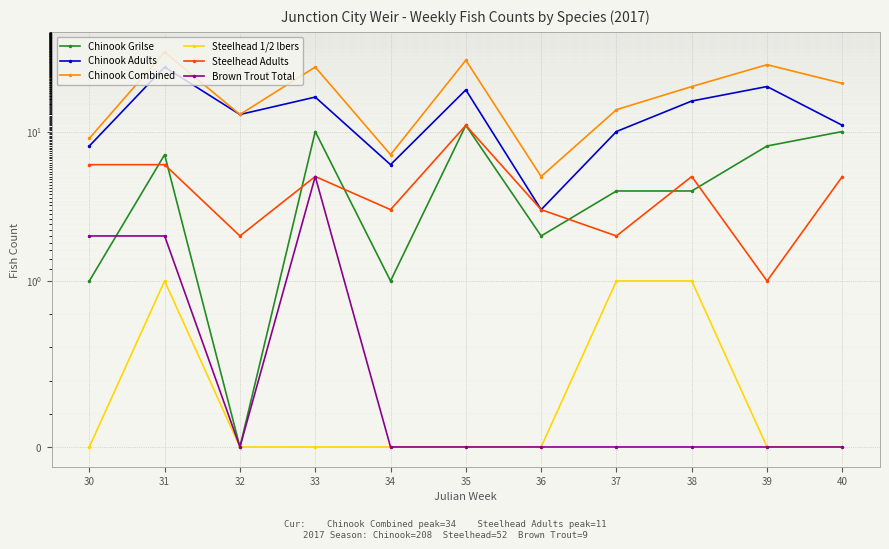

Reading right to left, what are all the values shown in this chart?

Chinook Grilse: 40=10	39=8	38=4	37=4	36=2	35=11	34=1	33=10	32=0	31=7	30=1
Chinook Adults: 40=11	39=20	38=16	37=10	36=3	35=19	34=6	33=17	32=13	31=27	30=8
Chinook Combined: 40=21	39=28	38=20	37=14	36=5	35=30	34=7	33=27	32=13	31=34	30=9
Steelhead 1/2 lbers: 40=0	39=0	38=1	37=1	36=0	35=0	34=0	33=0	32=0	31=1	30=0
Steelhead Adults: 40=5	39=1	38=5	37=2	36=3	35=11	34=3	33=5	32=2	31=6	30=6
Brown Trout Total: 40=0	39=0	38=0	37=0	36=0	35=0	34=0	33=5	32=0	31=2	30=2